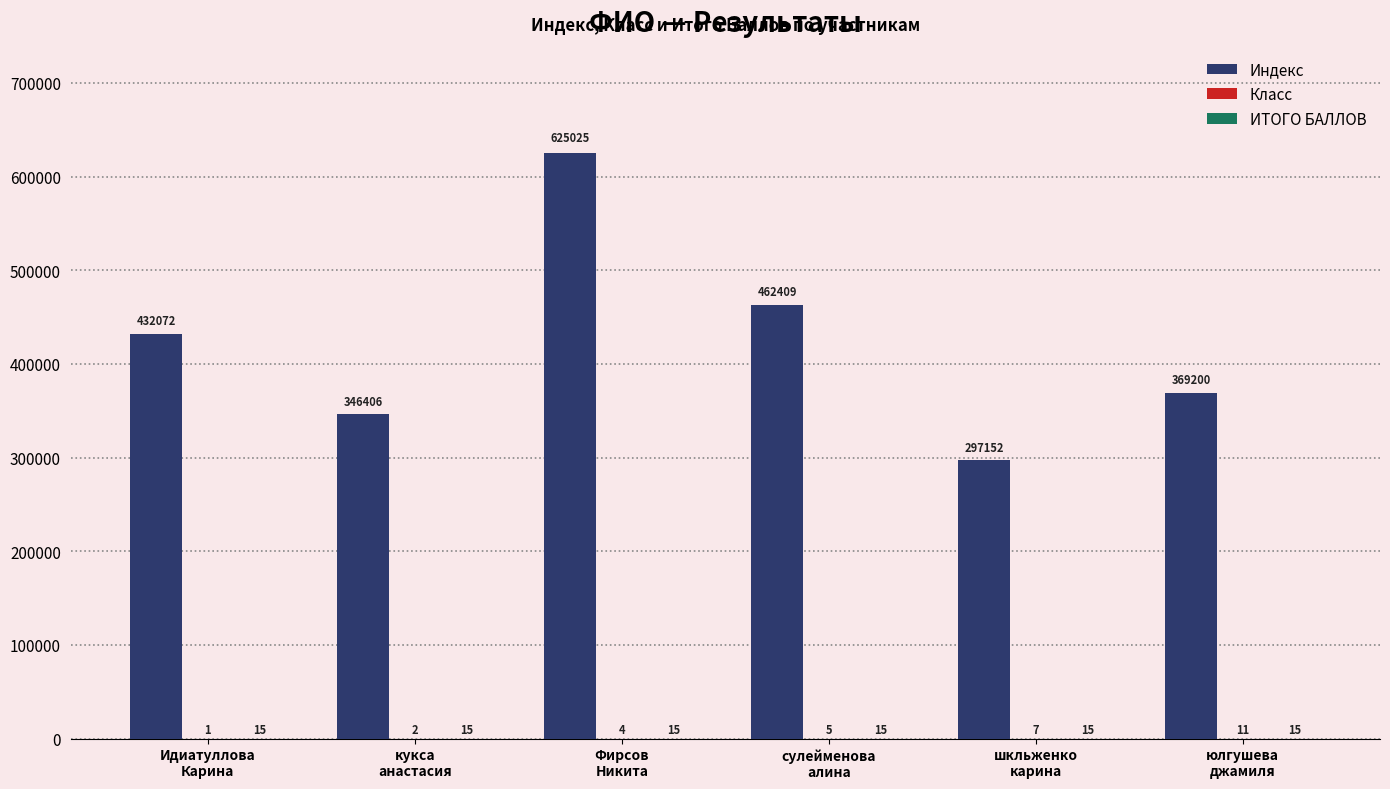

What is the greatest value displayed?

625025